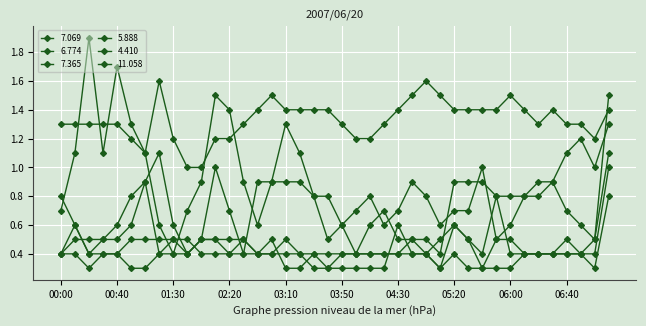

How many interior local peaks does the 11.058 series have?

7